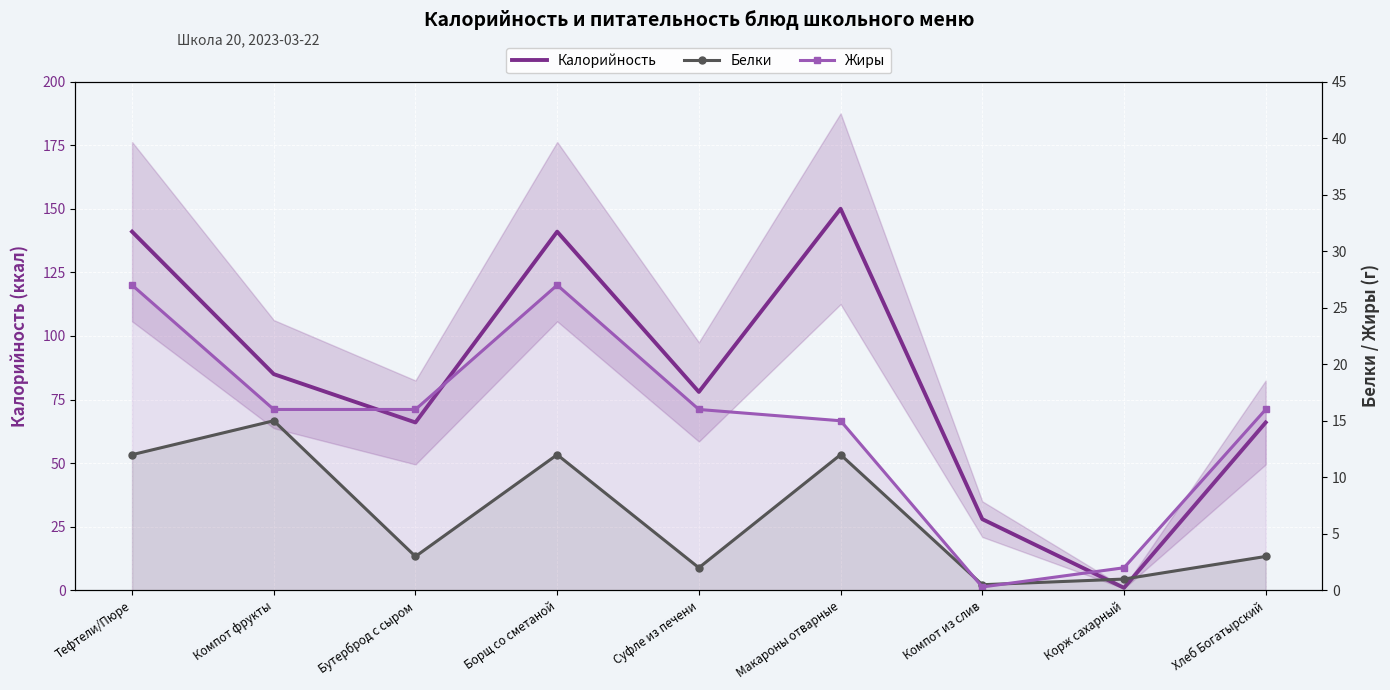

Reading left to right, transcribe all the data shown in this chart.

Калорийность: 141.0	85.0	66.0	141.0	78.0	150.0	28.0	1.0	66.0
Белки: 12.0	15.0	3.0	12.0	2.0	12.0	0.5	1.0	3.0
Жиры: 27.0	16.0	16.0	27.0	16.0	15.0	0.3	2.0	16.0